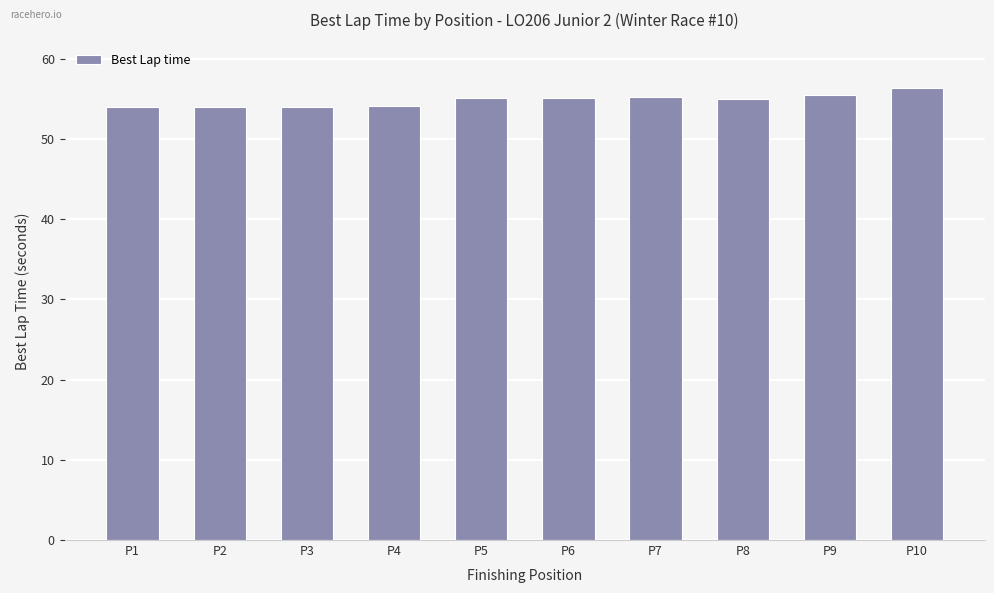

The value at P9 is 55.5. True or false?

True